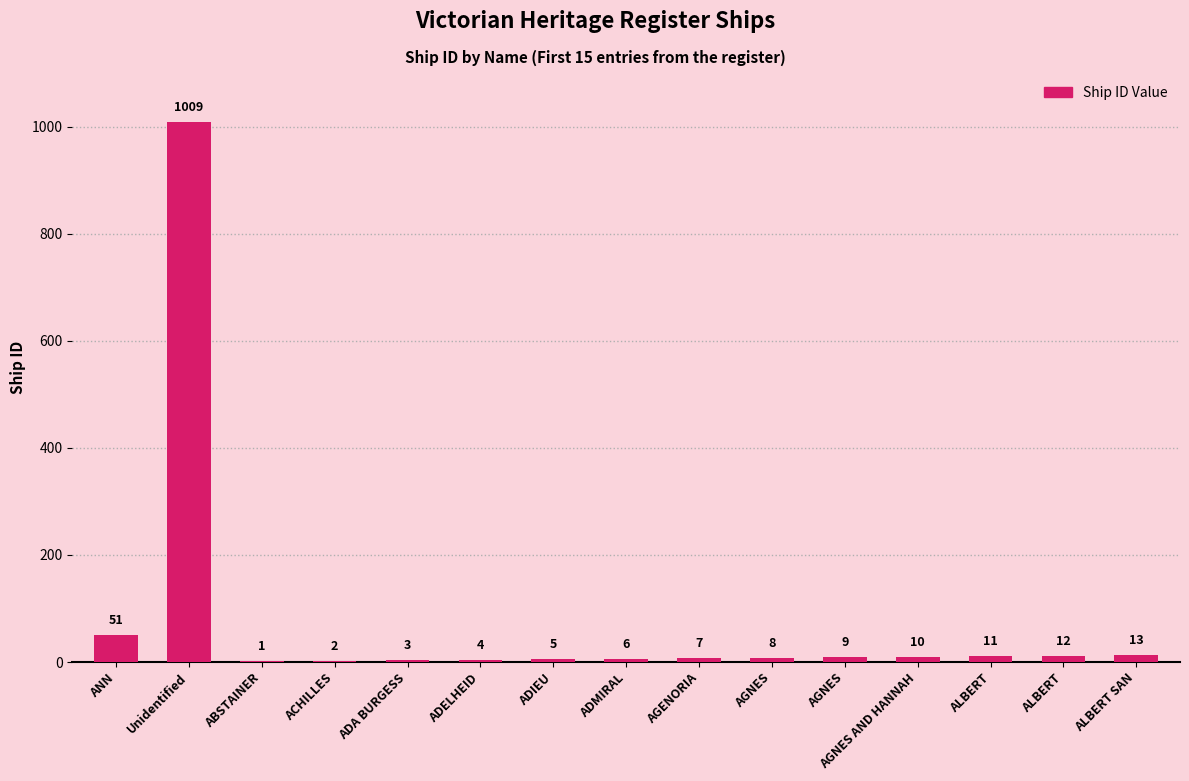

Rank the categories by value from lowest to highest.

ABSTAINER, ACHILLES, ADA BURGESS, ADELHEID, ADIEU, ADMIRAL, AGENORIA, AGNES, AGNES, AGNES AND HANNAH, ALBERT, ALBERT, ALBERT SAN, ANN, Unidentified